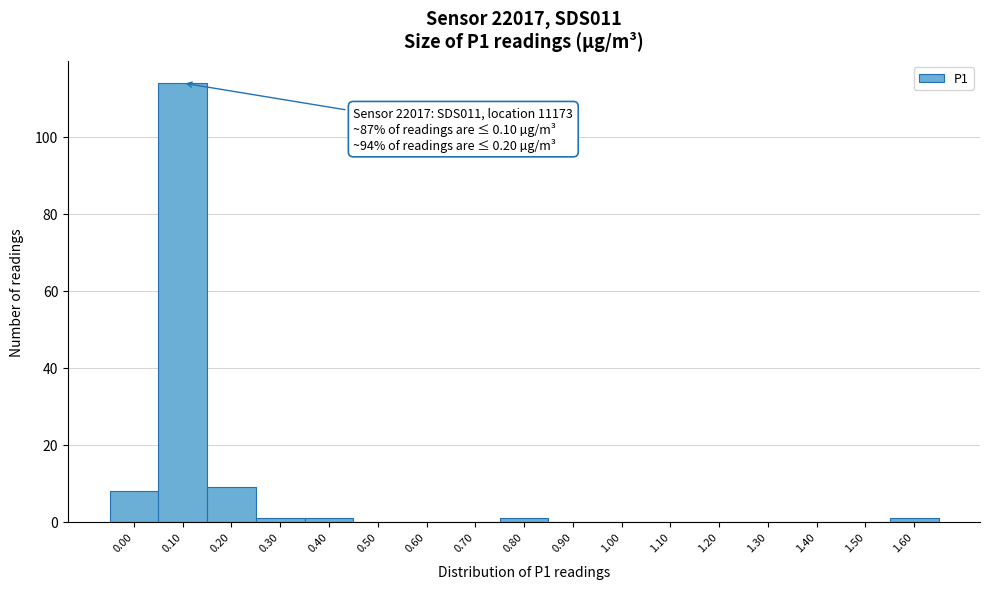

Reading left to right, what are all the values shown in this chart?

0.00=8	0.10=114	0.20=9	0.30=1	0.40=1	0.50=0	0.60=0	0.70=0	0.80=1	0.90=0	1.00=0	1.10=0	1.20=0	1.30=0	1.40=0	1.50=0	1.60=1